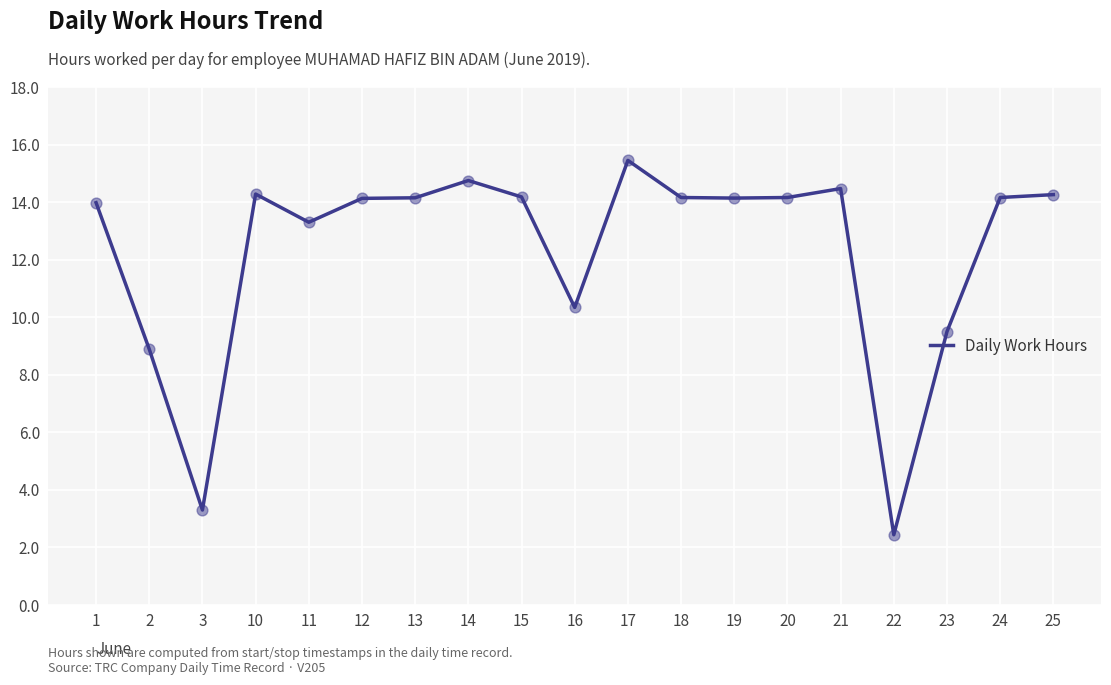

What is the change in value from 15 to 23?

-4.7